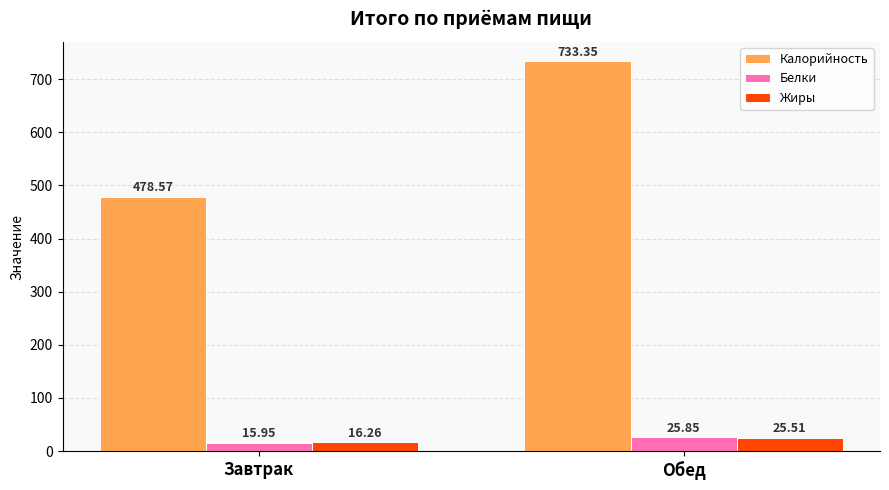

What is the label of the 2nd bar from the right?

Завтрак